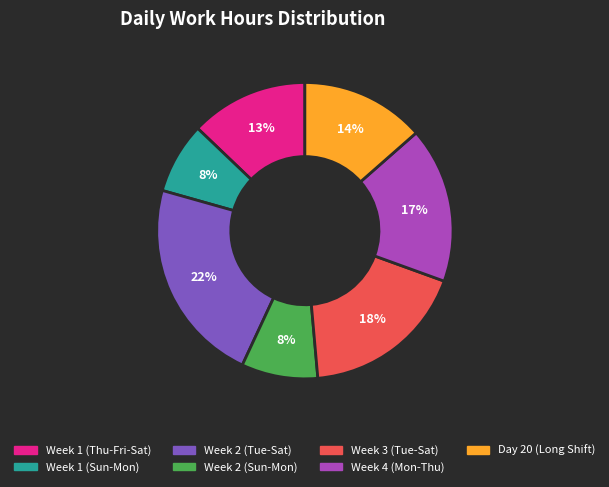

Is there a majority slice in this chart?

No